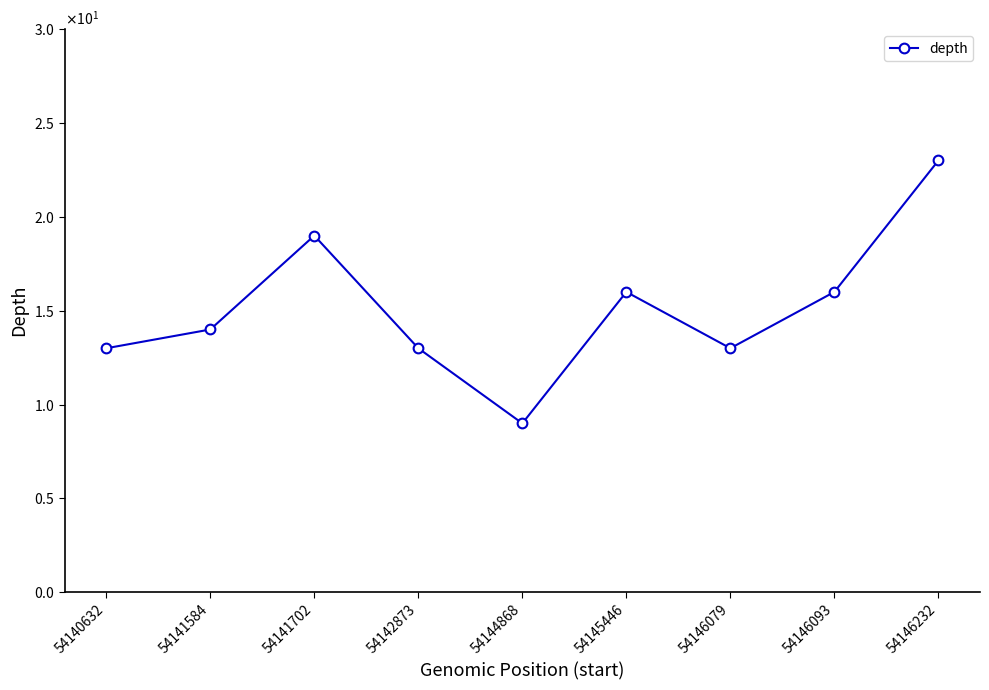

The chart shows a value of 8 at 54146093. True or false?

False